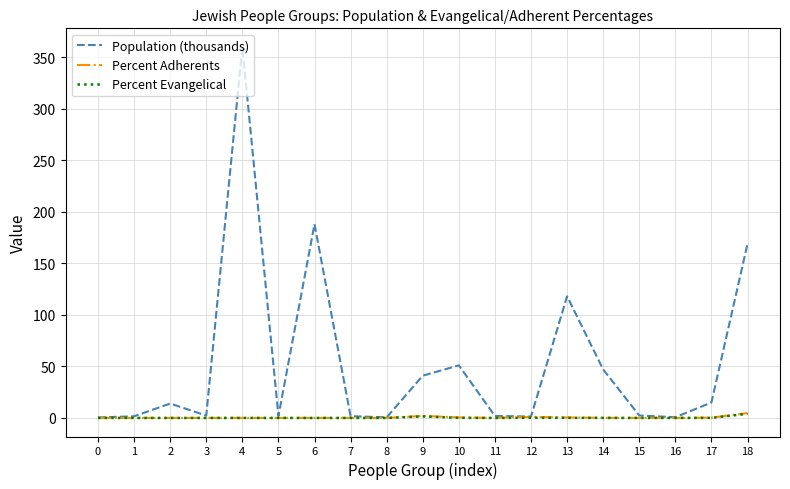

What is the average value of the Population (thousands) series?

53.6